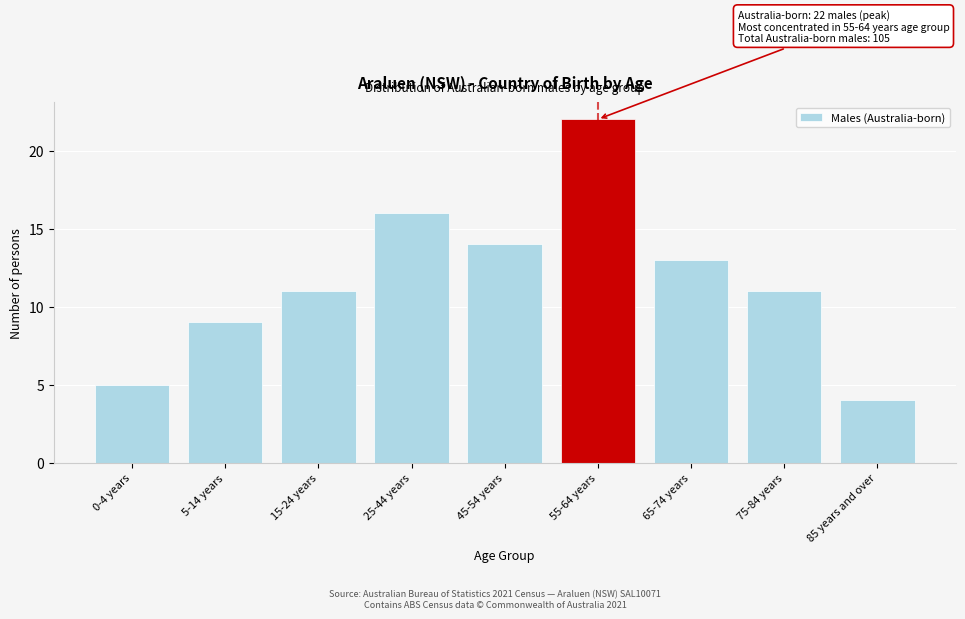

Reading left to right, what are all the values shown in this chart?

5	9	11	16	14	22	13	11	4